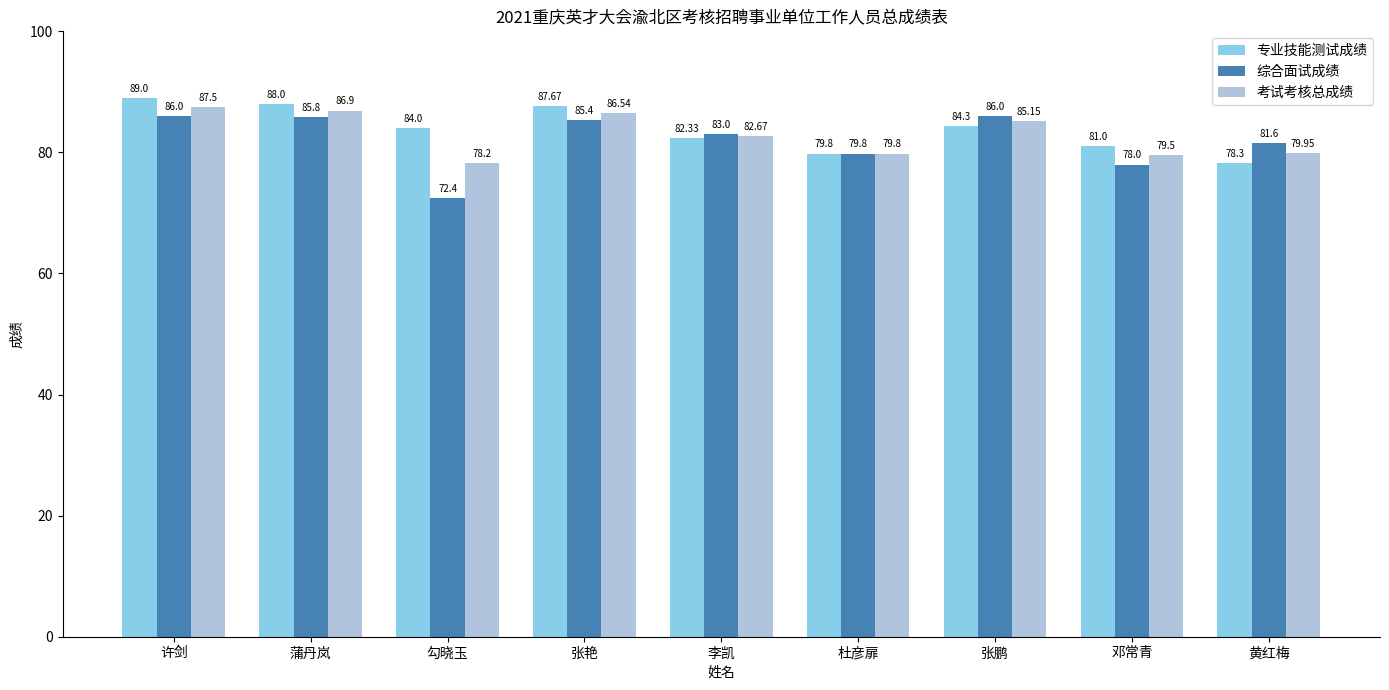

What is the value of the 综合面试成绩 bar at the 1st from the left?

86.0